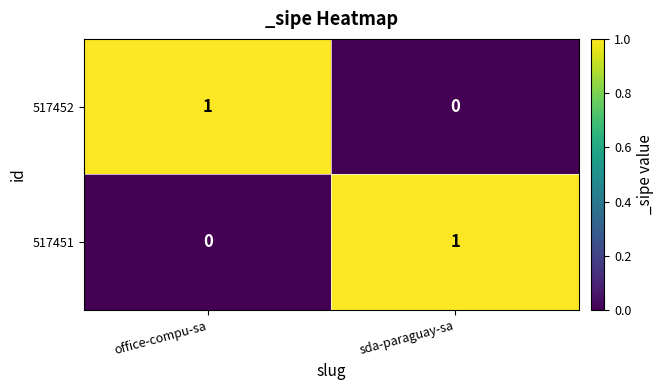

At sda-paraguay-sa, list the series in order from largest to smallest.

517451, 517452